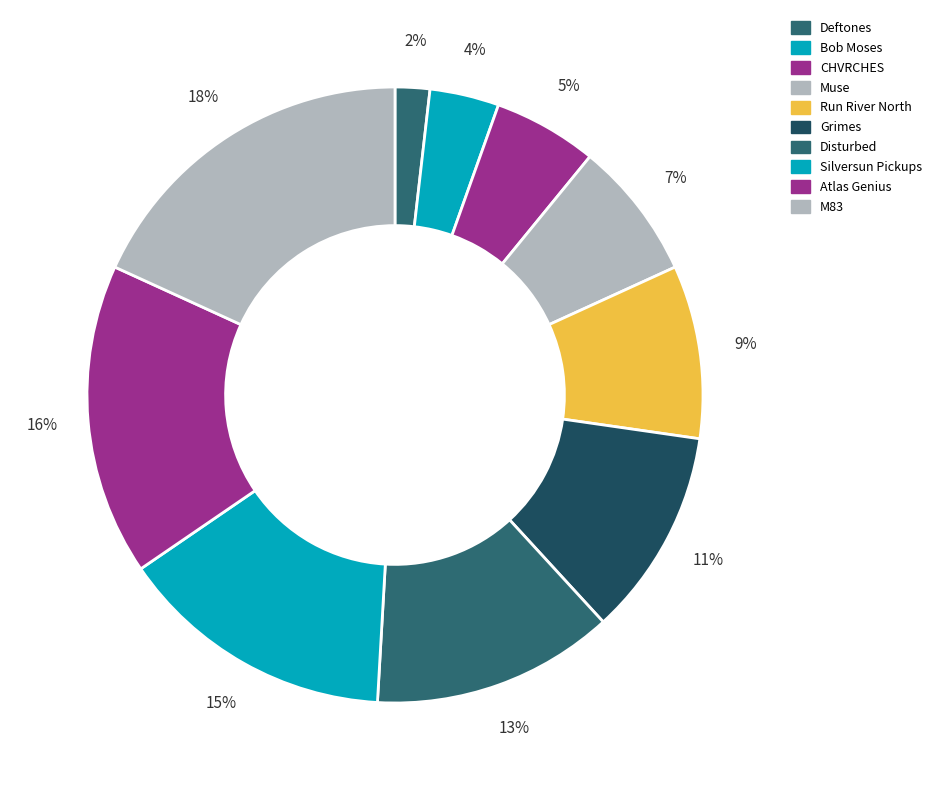

What is the ratio of the value at Grimes to the value at Run River North?

1.2